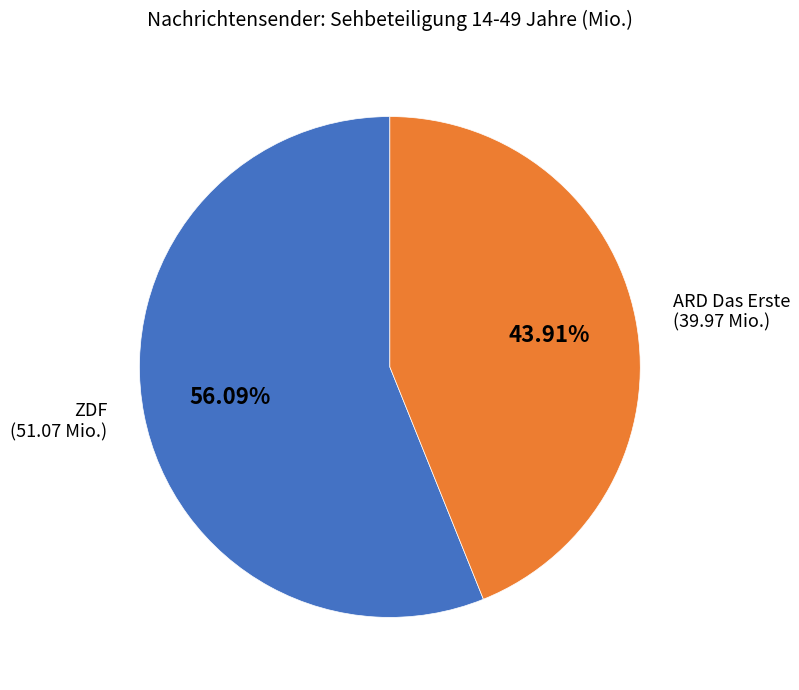

How many slices are in this pie chart?

2